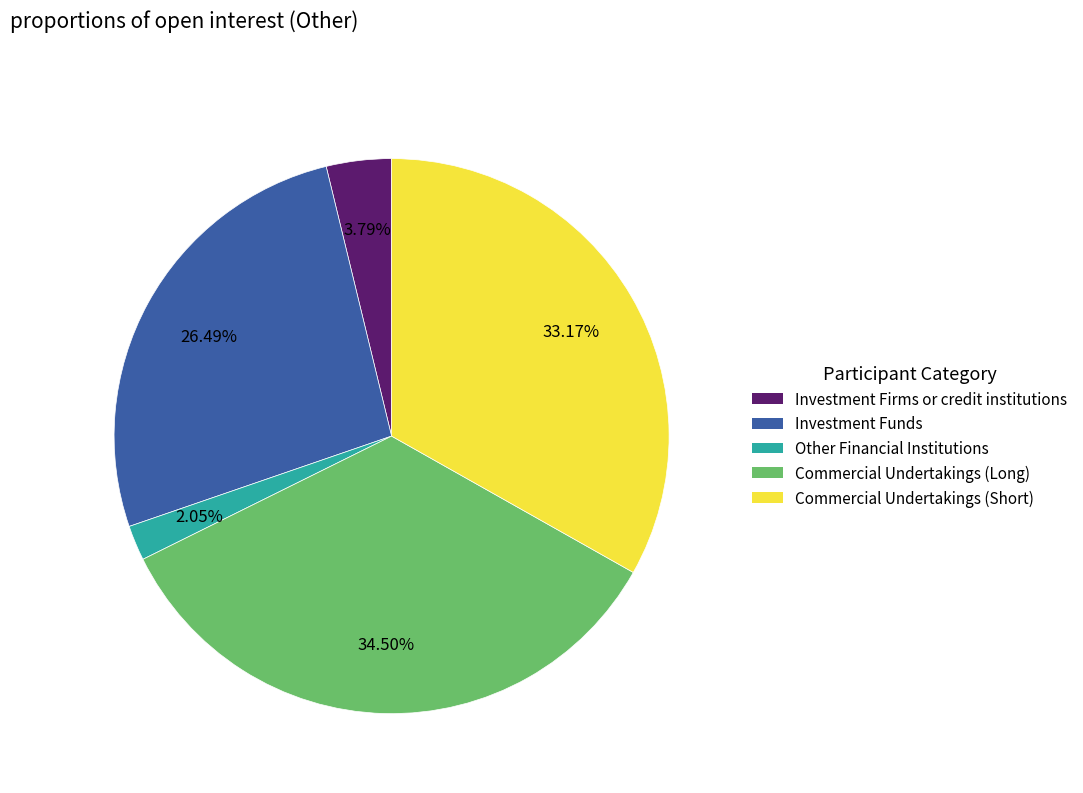

Rank the categories by value from lowest to highest.

Other Financial Institutions, Investment Firms or credit institutions, Investment Funds, Commercial Undertakings (Short), Commercial Undertakings (Long)